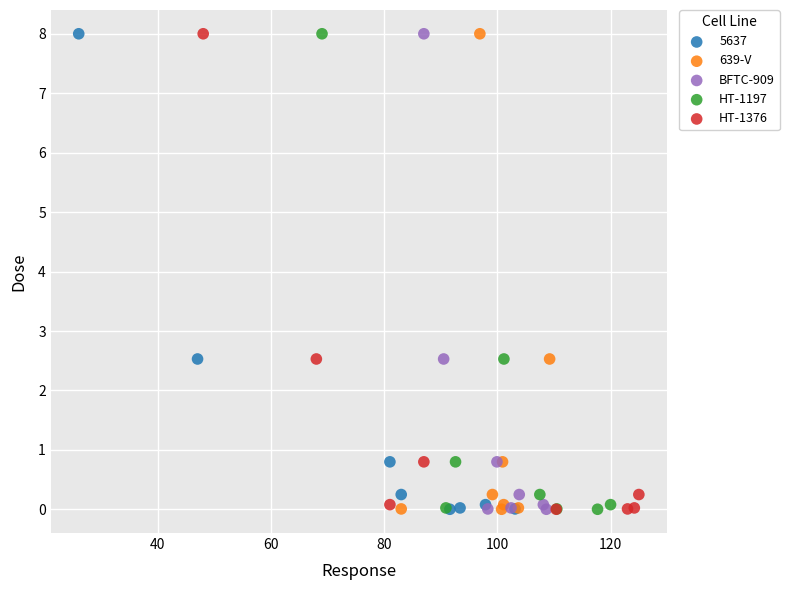

What are all the series names shown in the legend?

5637, 639-V, BFTC-909, HT-1197, HT-1376